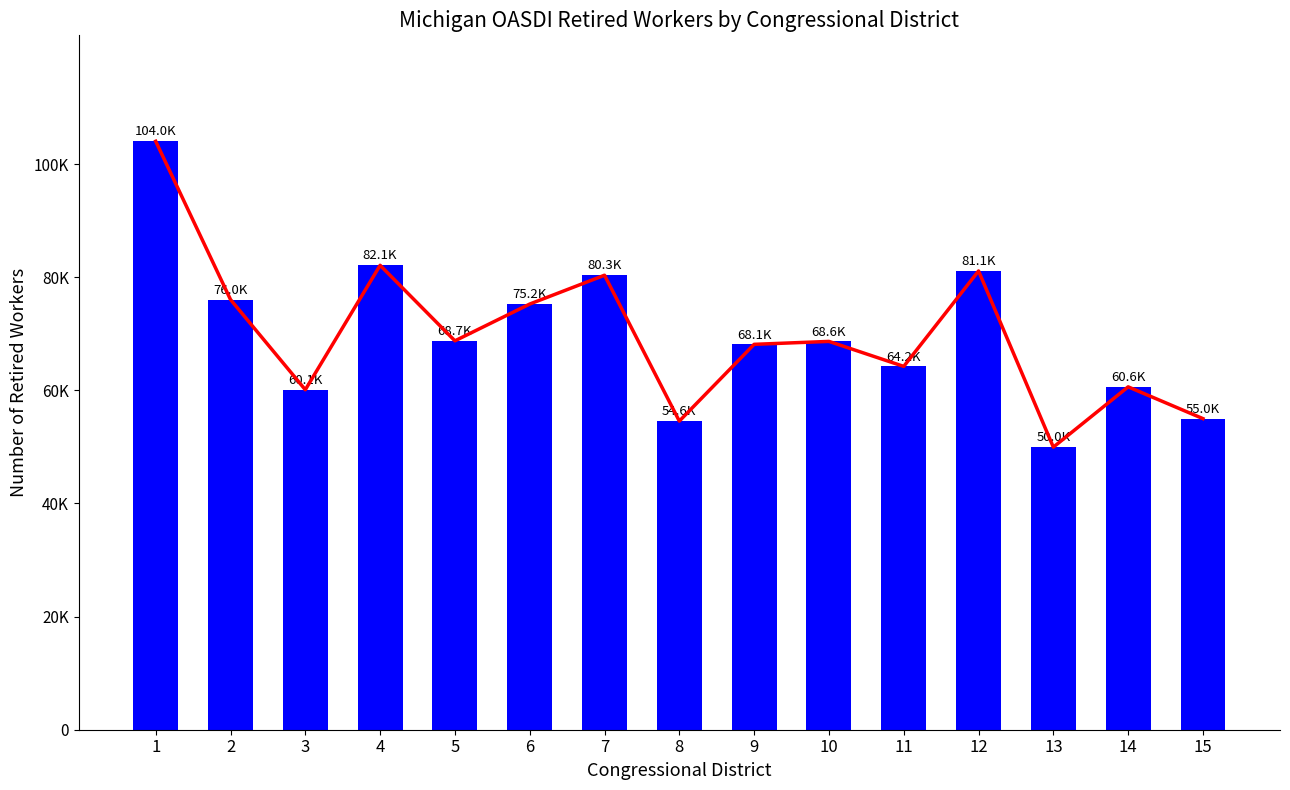

How many distinct data groups are displayed?

1